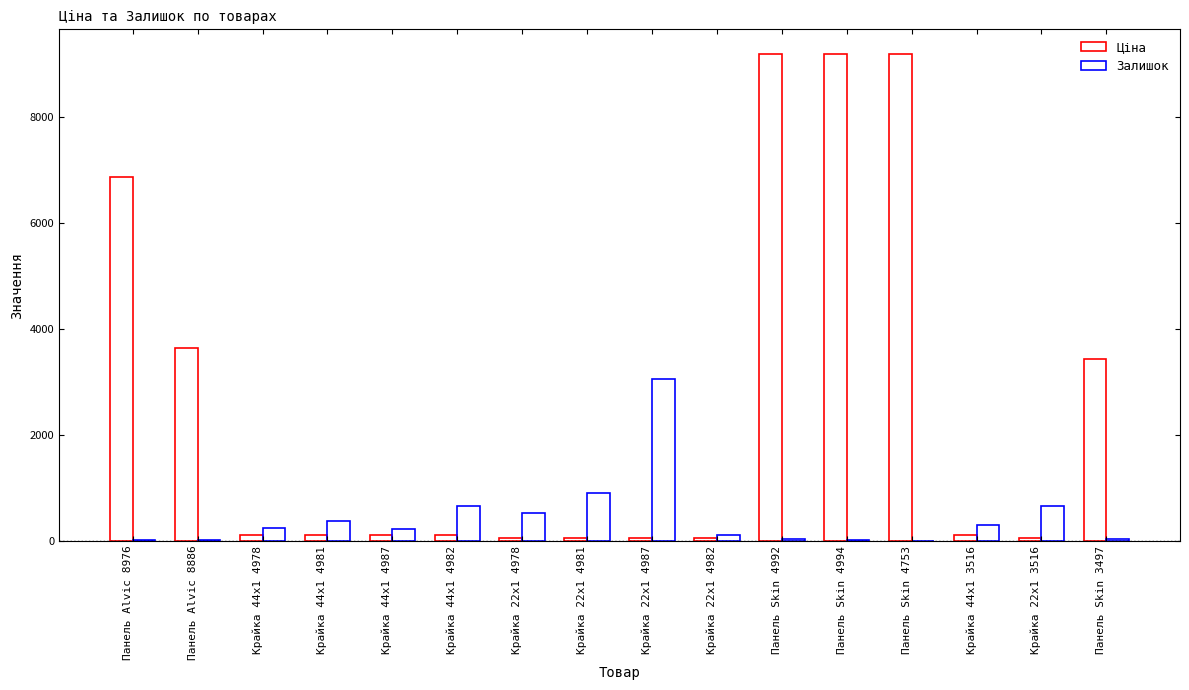

Which has a higher value, Крайка 44x1 4987 or Крайка 22x1 4978?

Крайка 44x1 4987